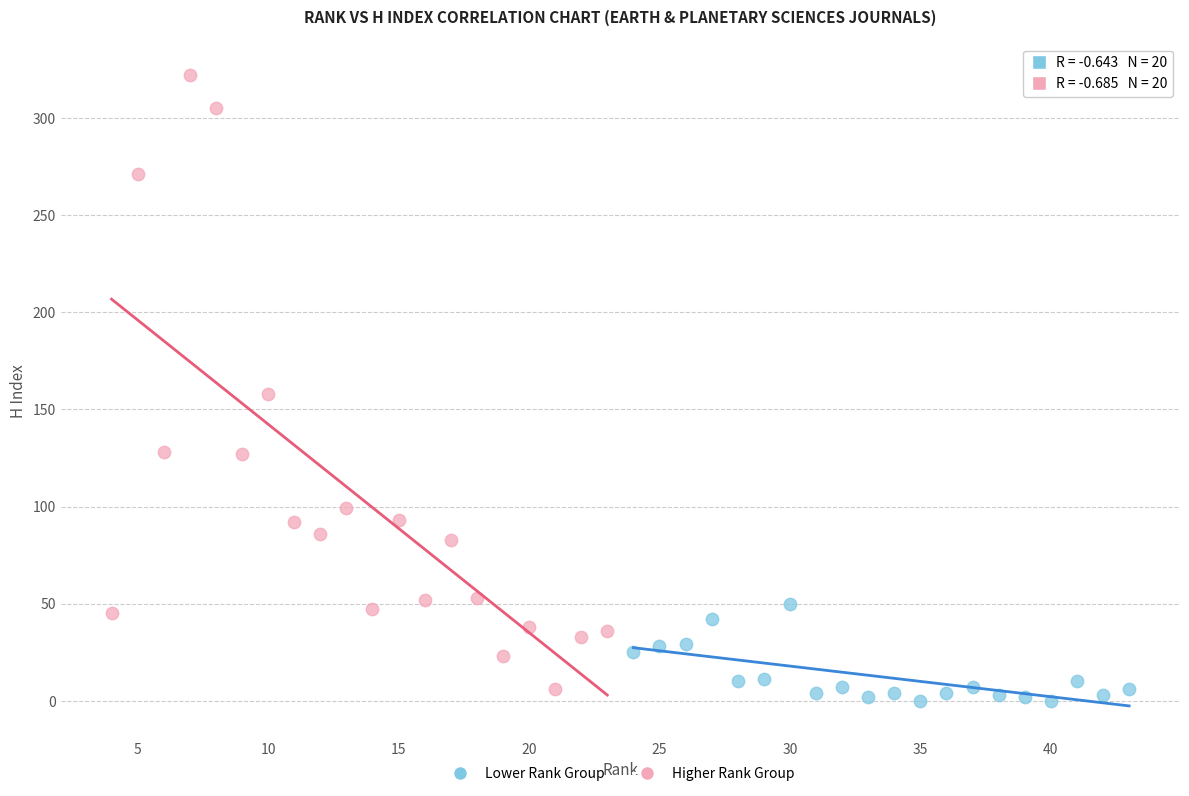

Which series contains the highest Y value?

Higher Rank Group